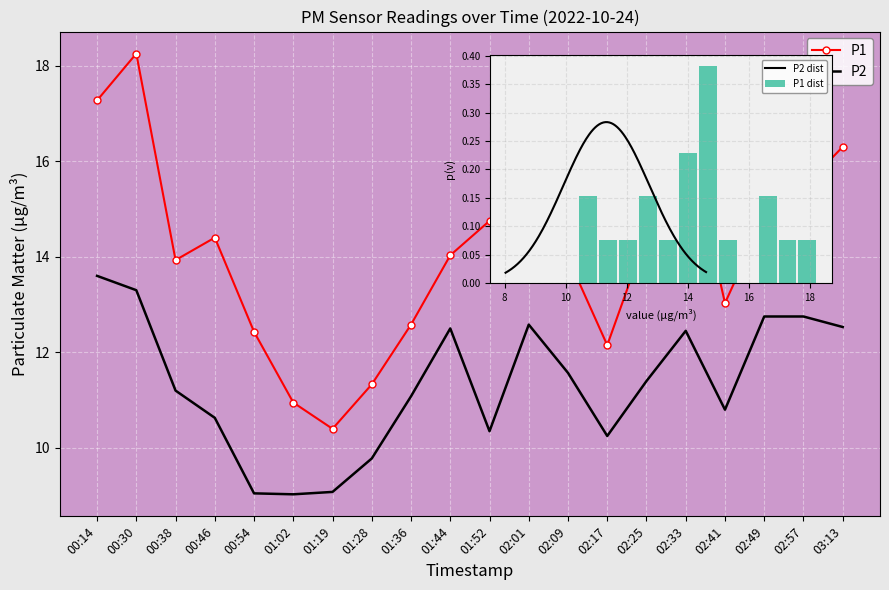

What is the spread (max minus min) of values at 02:25?

3.0